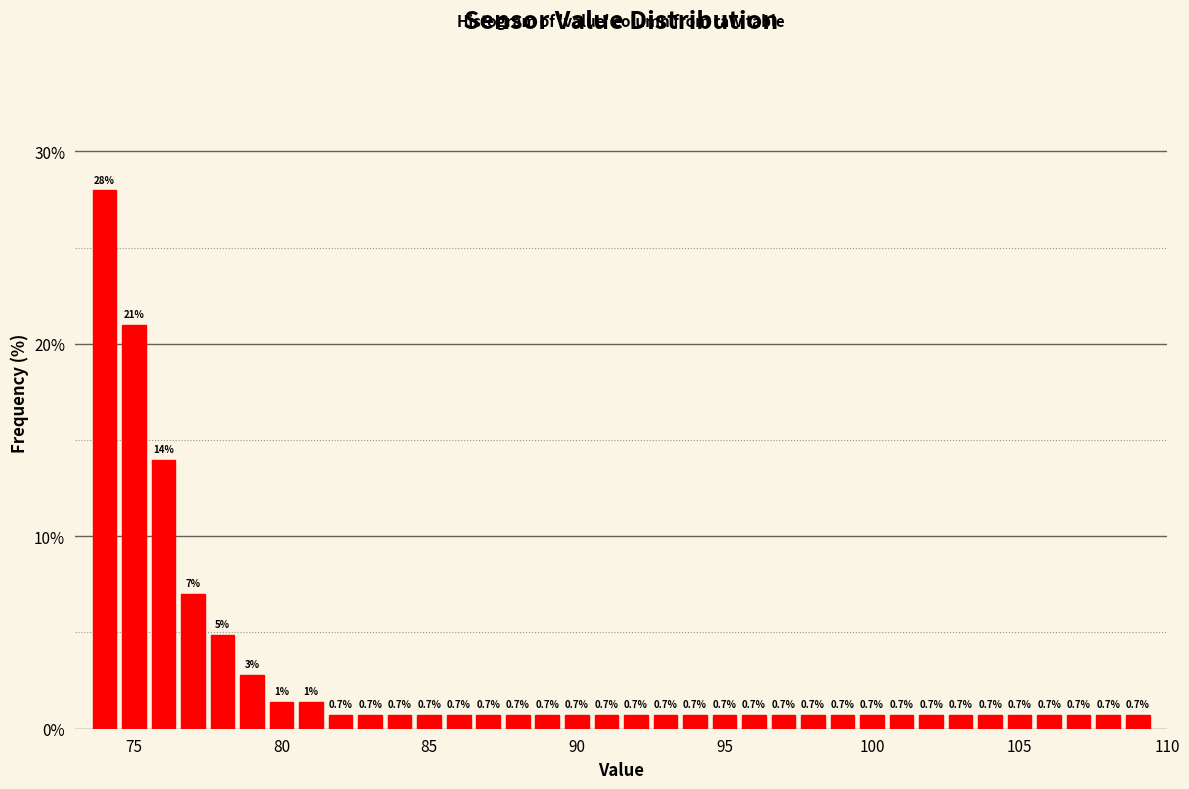

Around what value on the x-axis is the tallest bar? Give the approximate position of its centre, as read against the axis.

74.0